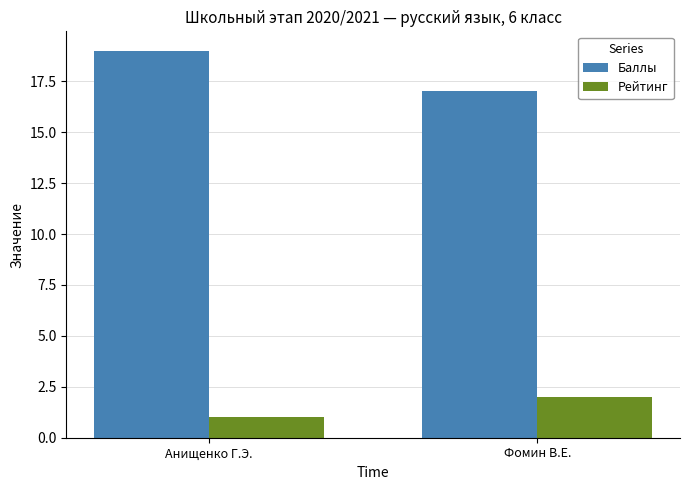

Reading left to right, transcribe all the data shown in this chart.

Баллы: 19	17
Рейтинг: 1	2